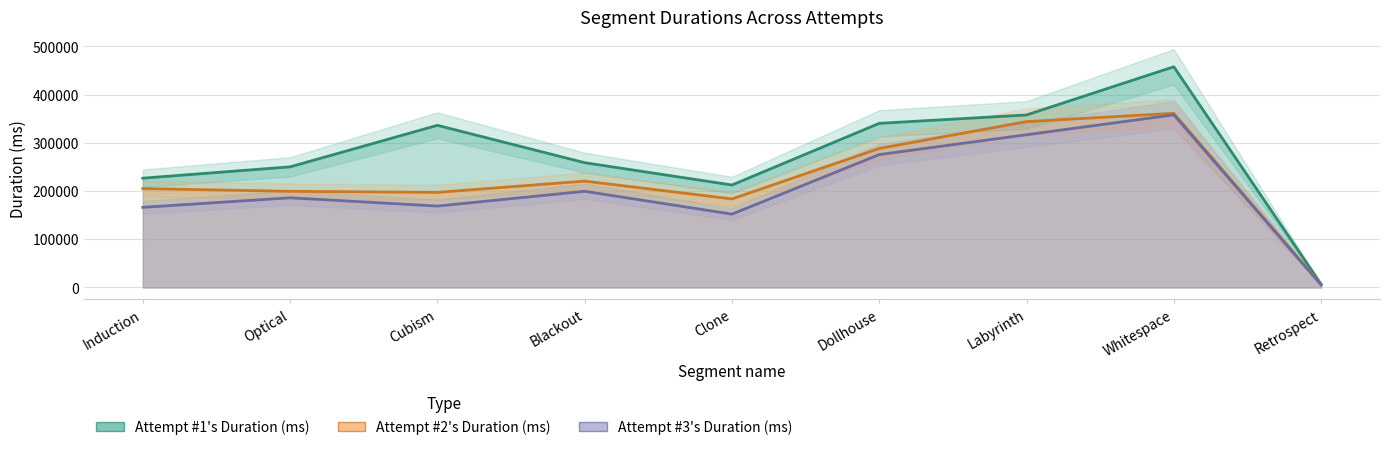

What is the sum of the Attempt #3's Duration (ms) values at Retrospect and Blackout?

204833